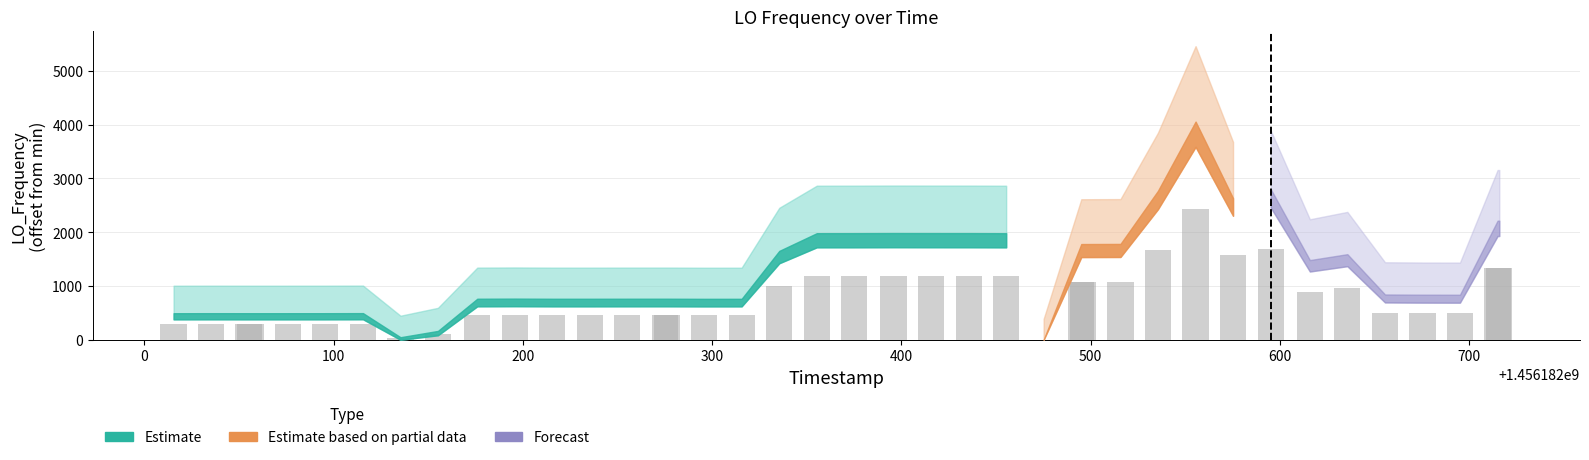

What is the maximum value shown in the chart?

2435.1